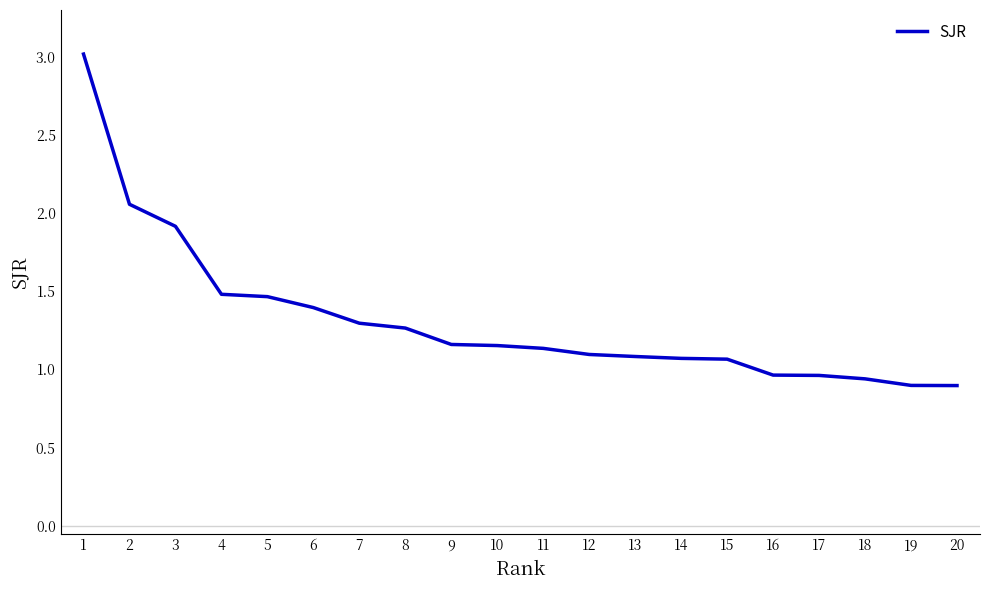

Approximately how many times larger is the value at 6 compared to 3?

0.7